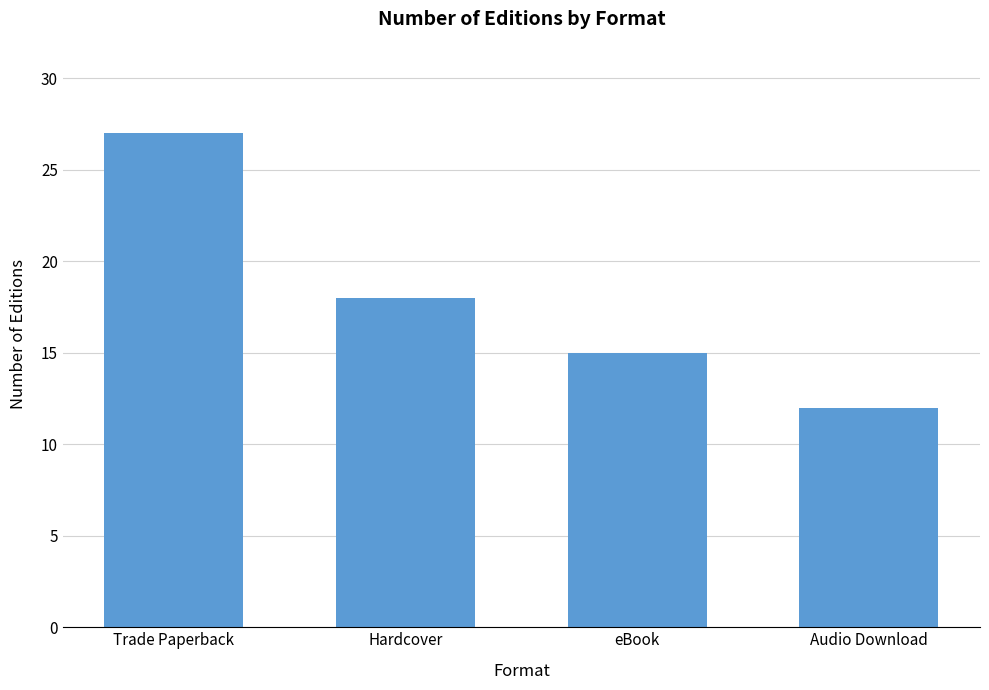

List the labels in order of value, largest first.

Trade Paperback, Hardcover, eBook, Audio Download